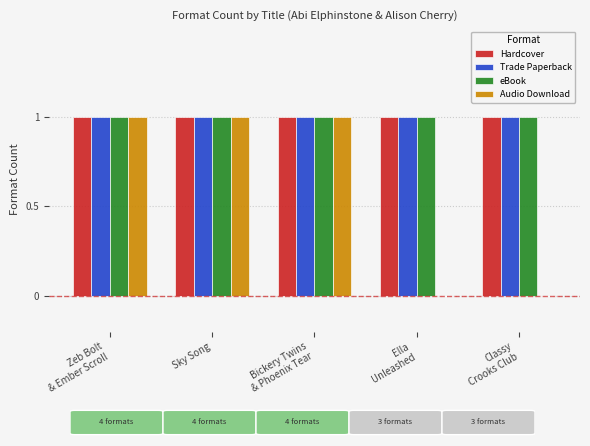

What are all the series names shown in the legend?

Hardcover, Trade Paperback, eBook, Audio Download